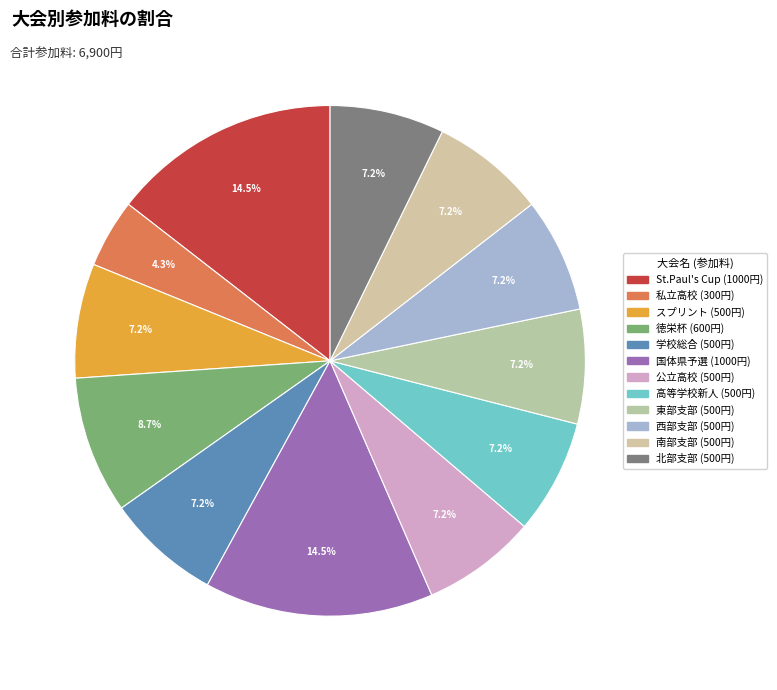

Does 高等学校新人 represent more than half of the total?

No